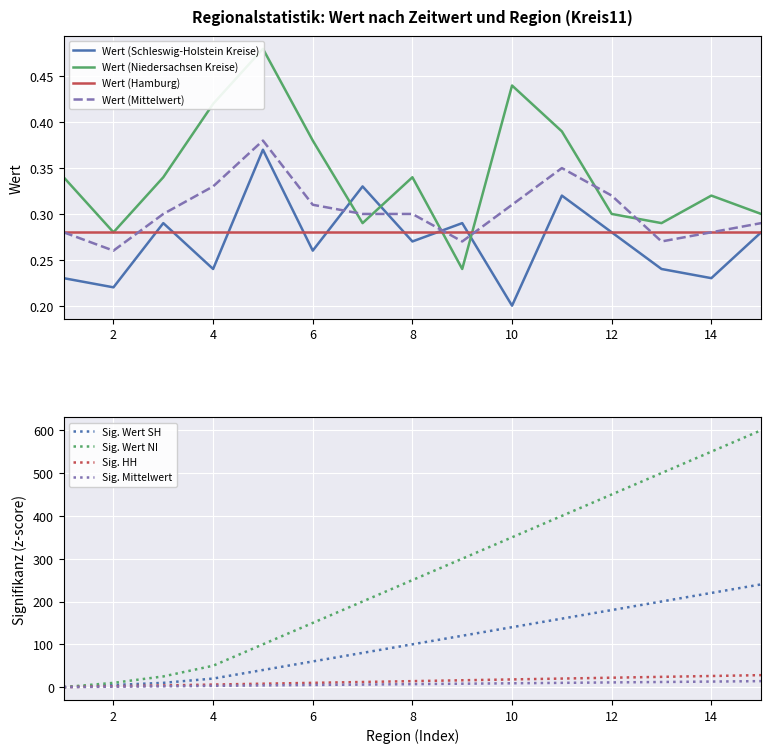

Is it true that Wert (Hamburg) equals 0.1 at 4?

False